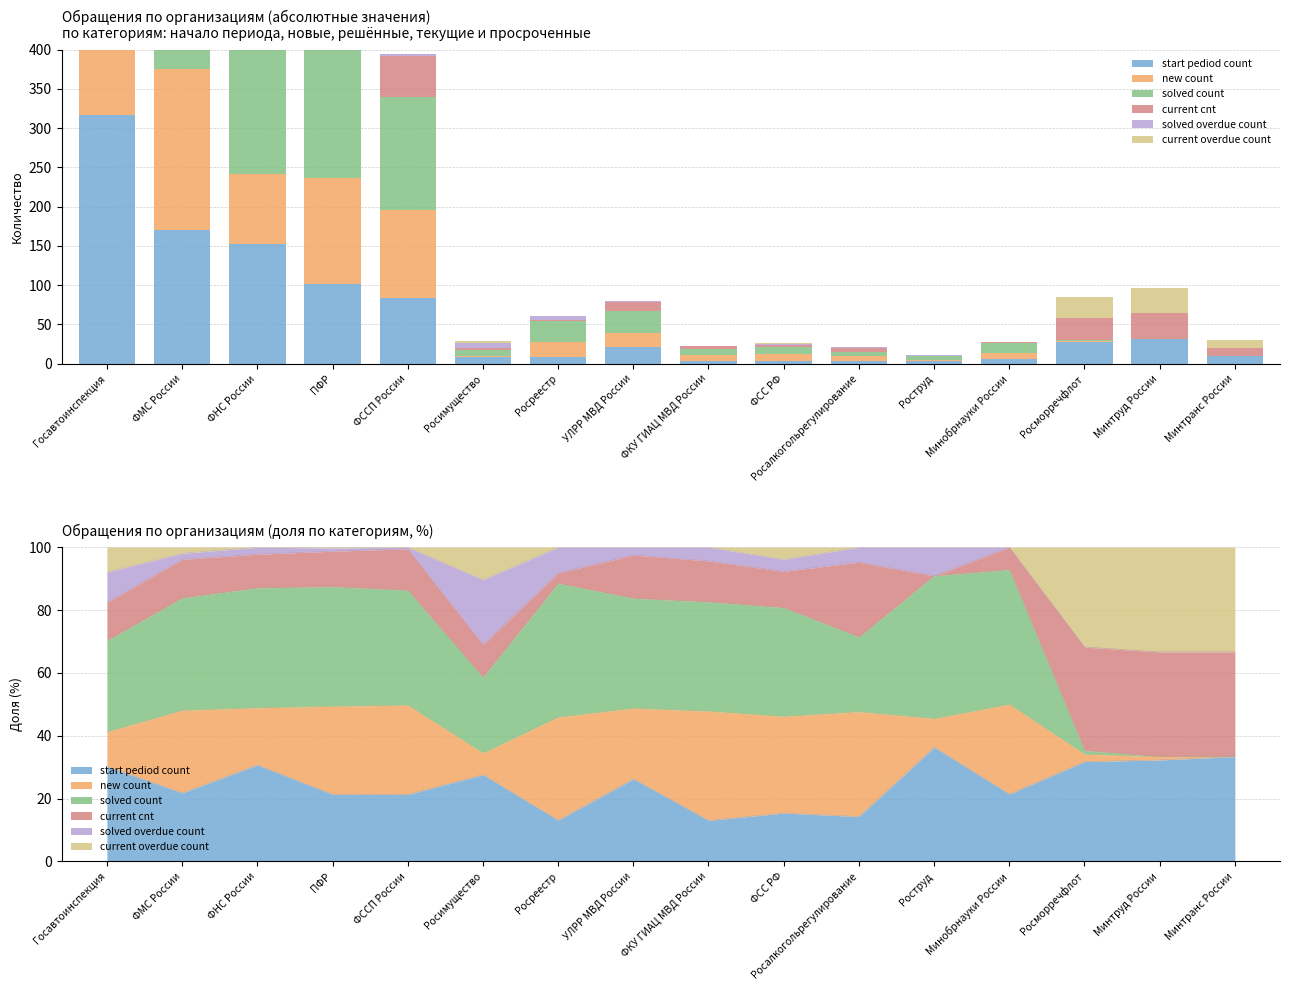

What is the total value across all series at Минобрнауки России?

28